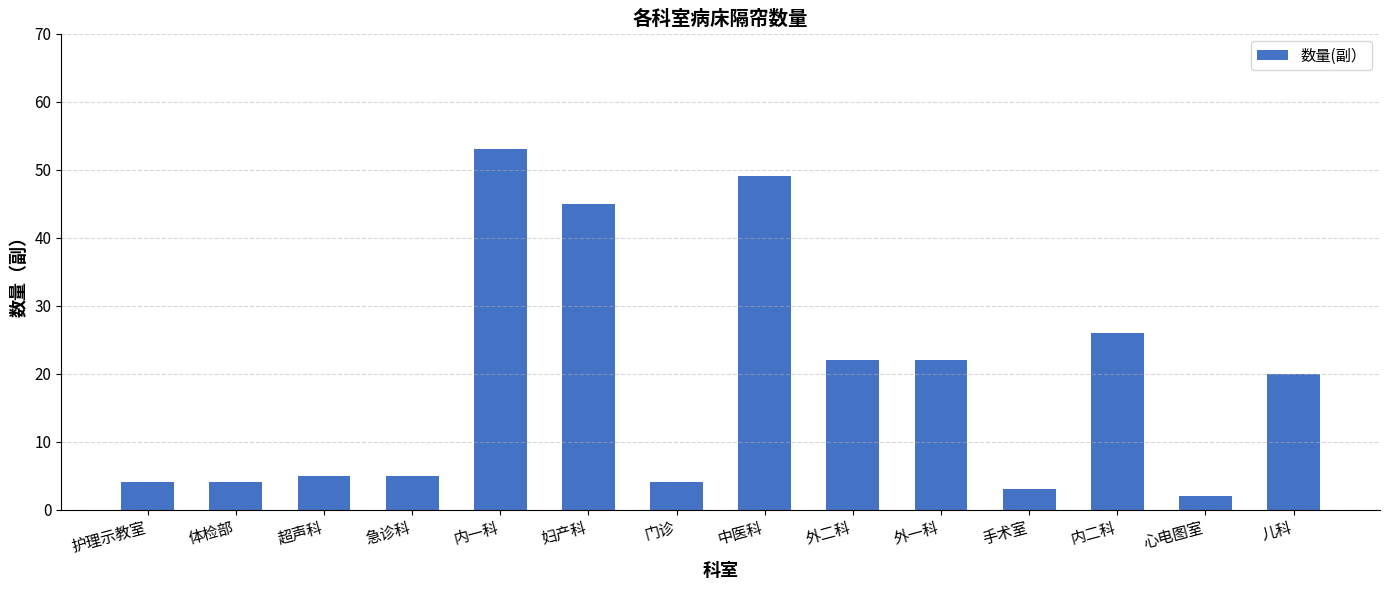

At which category does the chart reach its minimum across all series?

心电图室